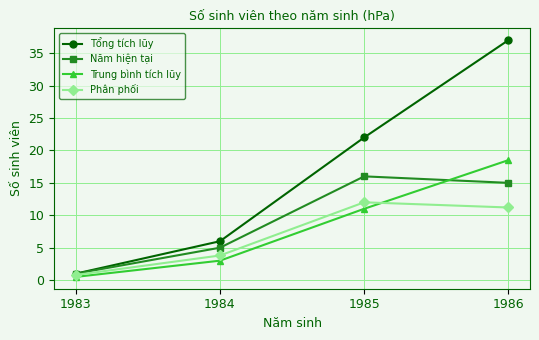

True or false: Phân phối has more than 1 points higher than both neighbors.

False